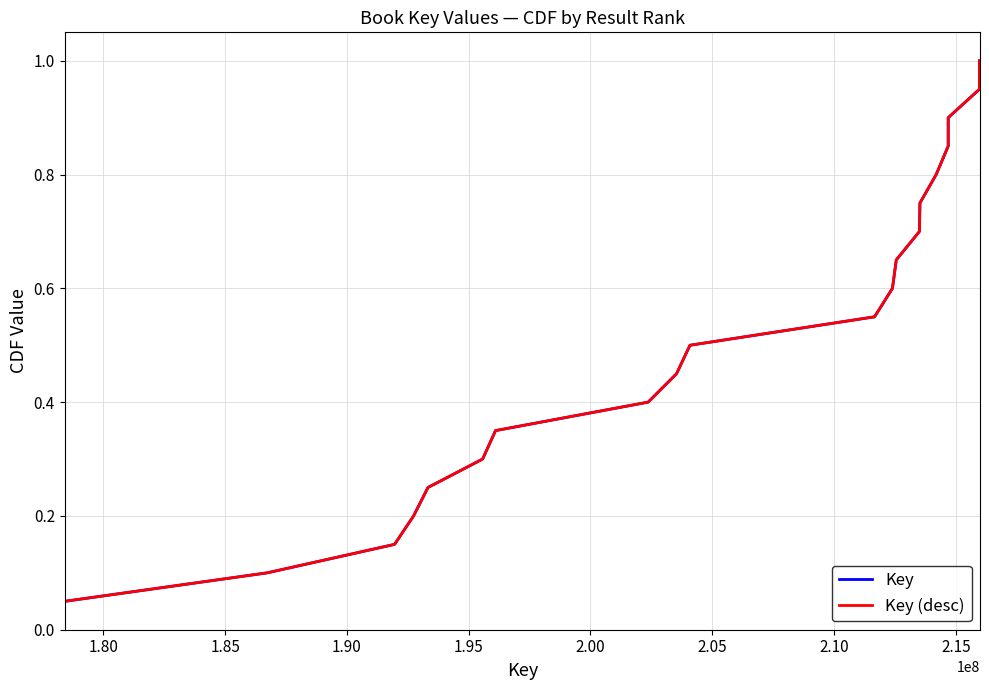

Does the chart display data point markers on the line(s)?

No